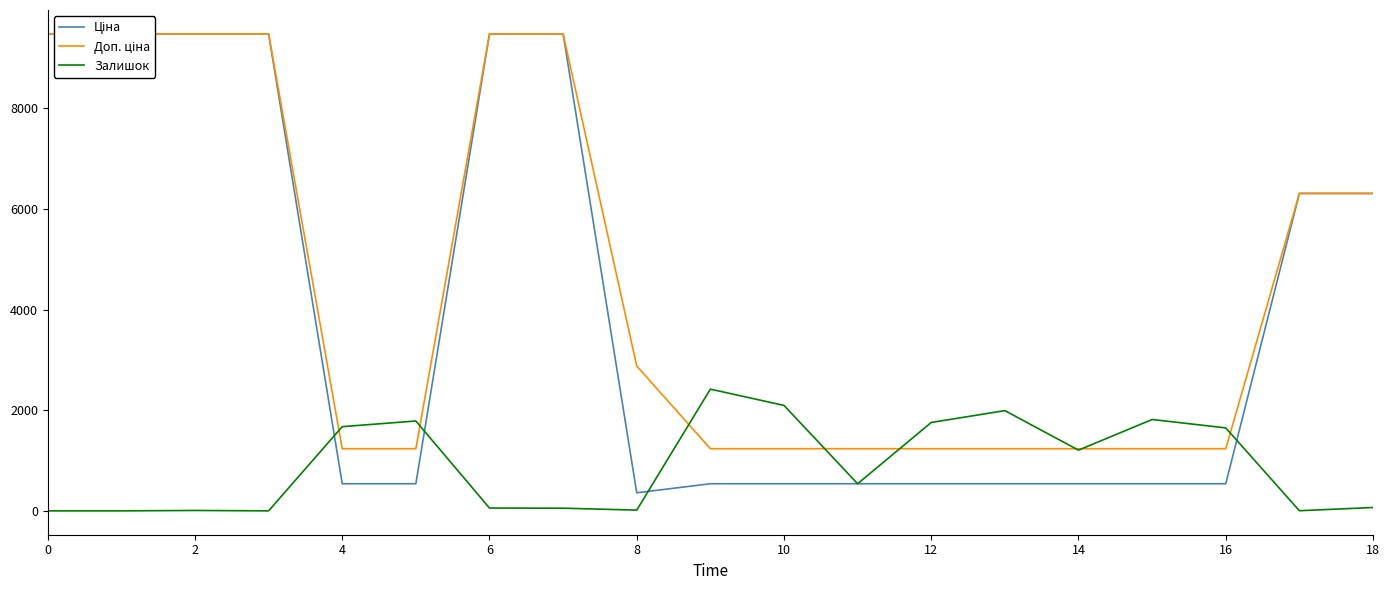

What is the value of the Ціна point at the 18th from the left?

6308.8